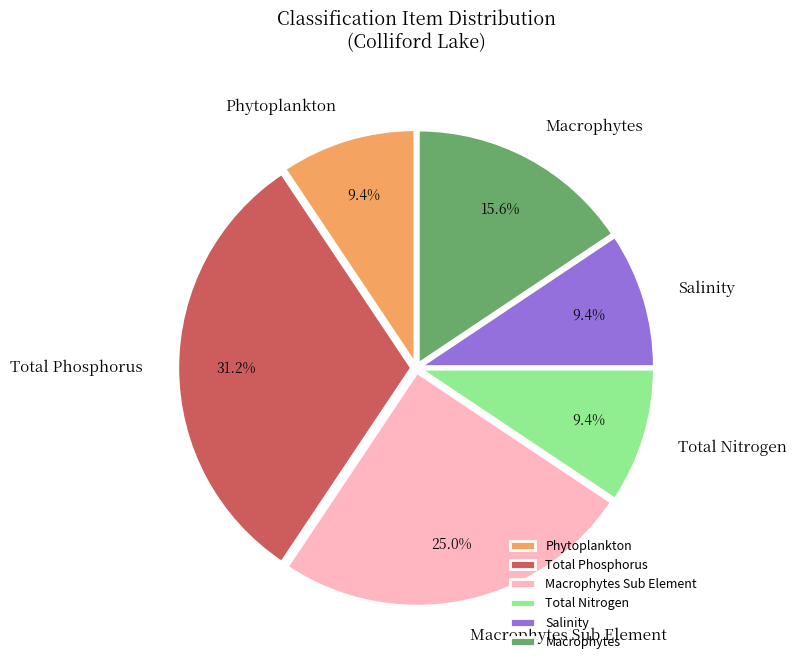

To the nearest percent, what is the combined percentage of Macrophytes and Total Nitrogen?

25%